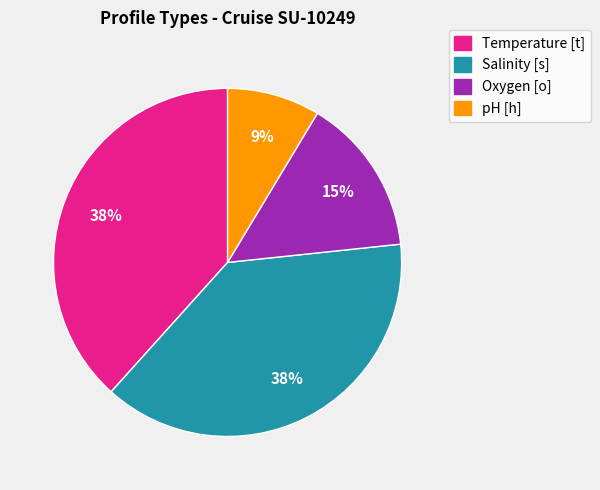

True or false: Oxygen [o] accounts for 23% of the total.

False